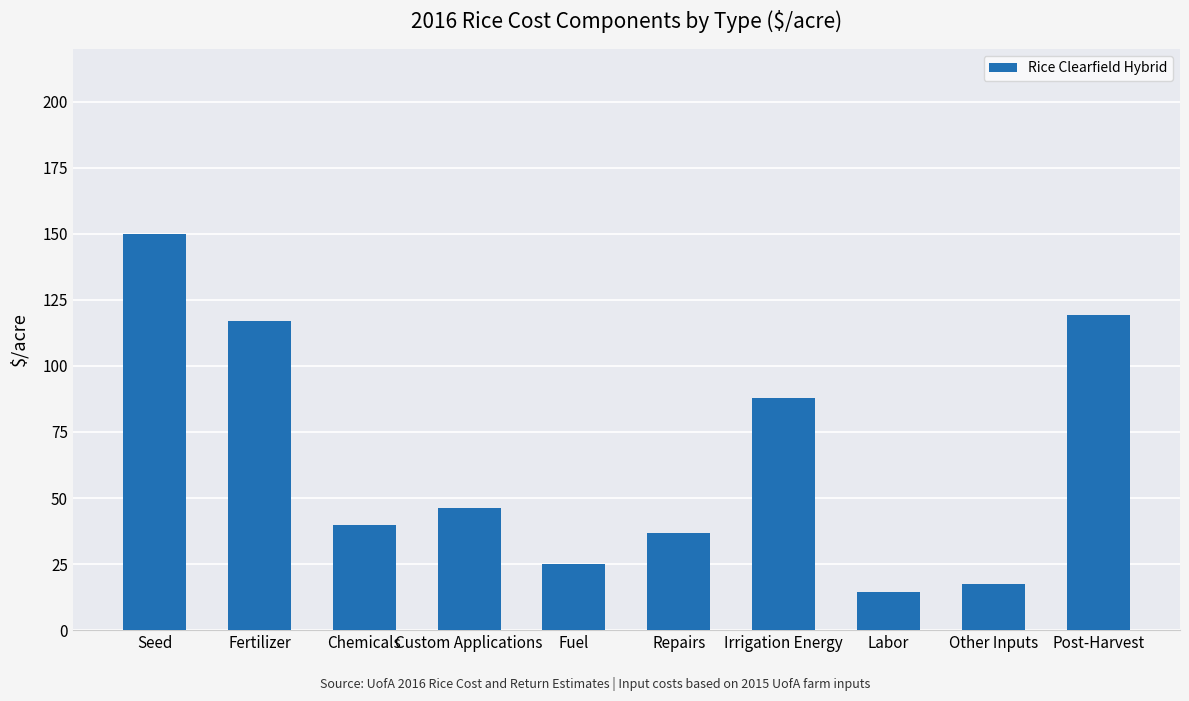

What is the value of the 5th bar from the left?

25.0